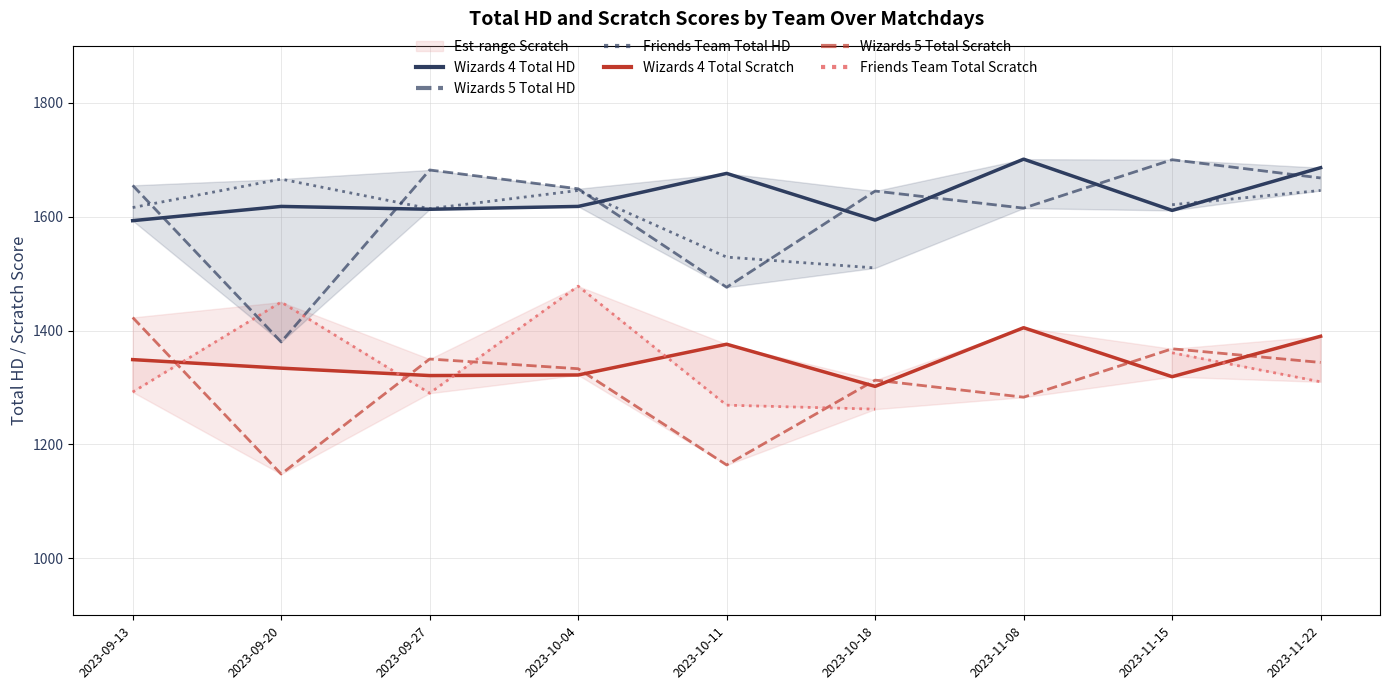

True or false: Wizards 5 Total HD has a value of 2878.2 at 2023-11-22.

False